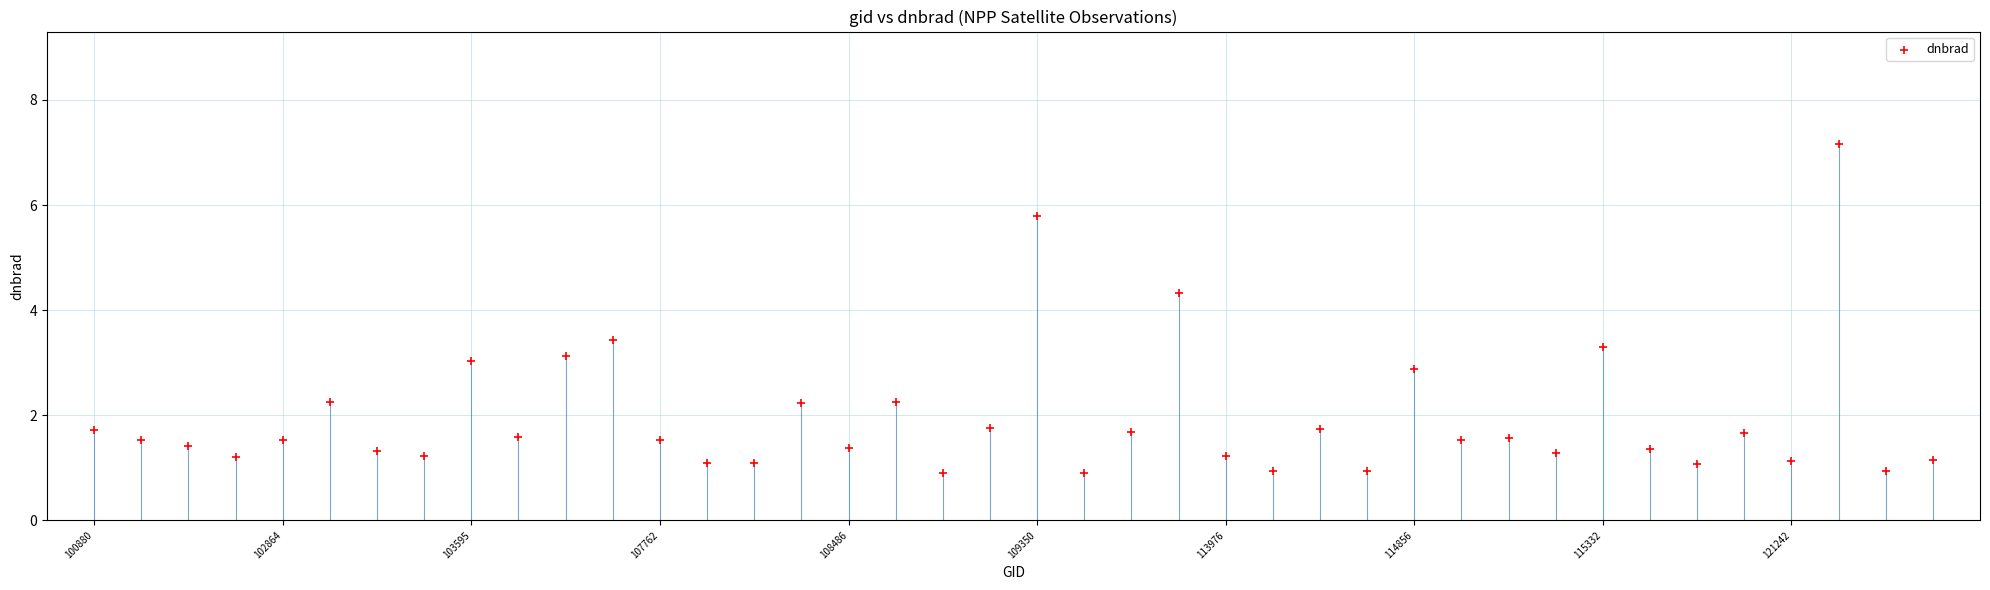

What Y value in the scatter plot is closest to 4?

4.3